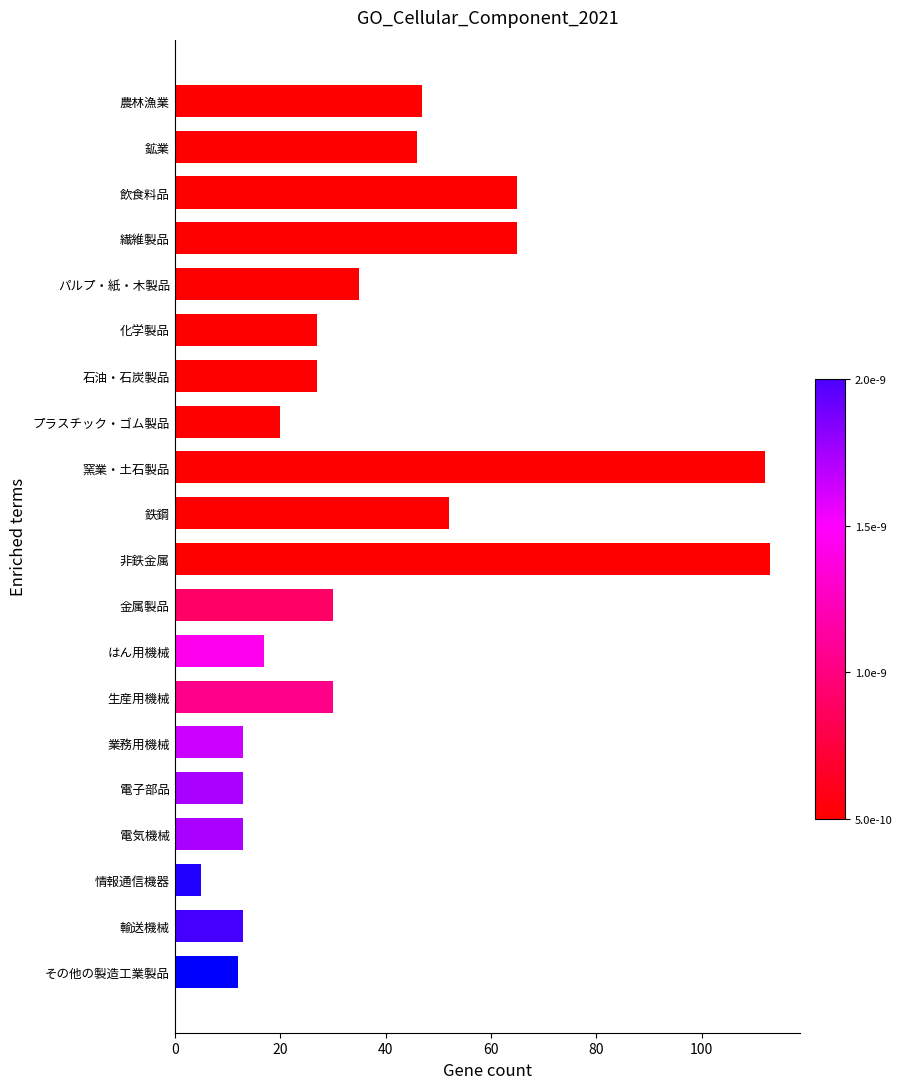

What is the smallest value displayed?

5